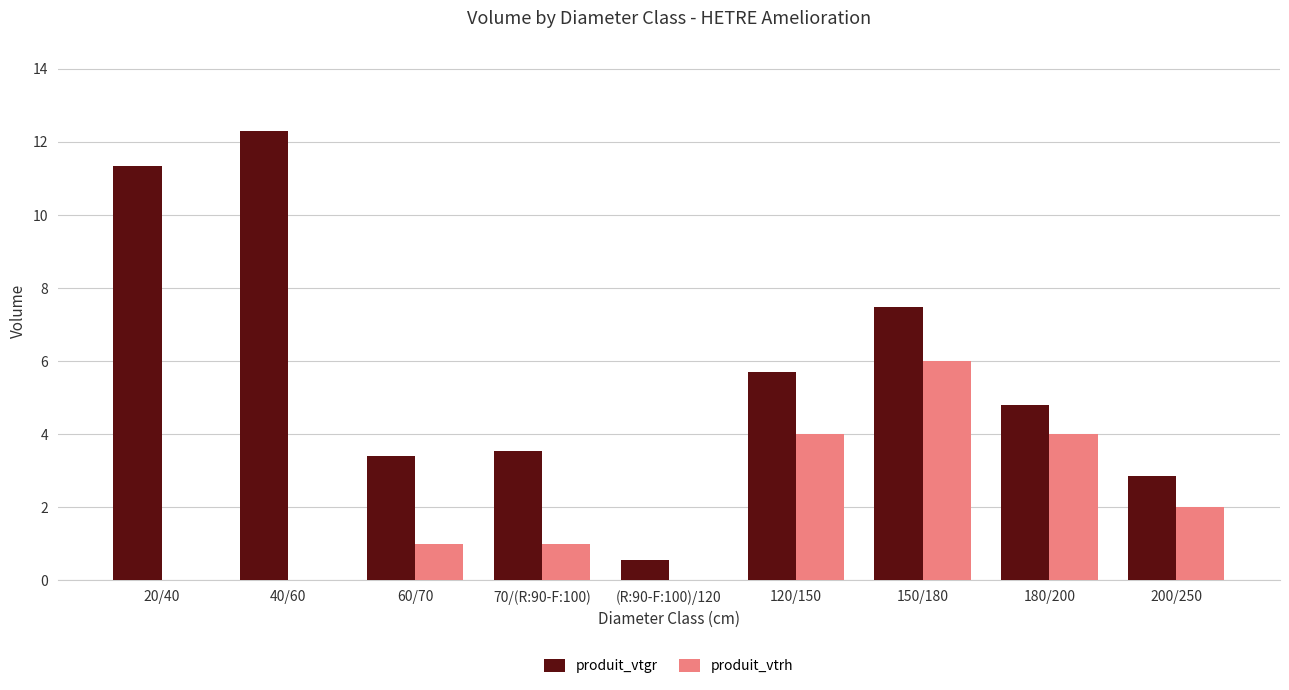

Count the number of categories in the chart.

9